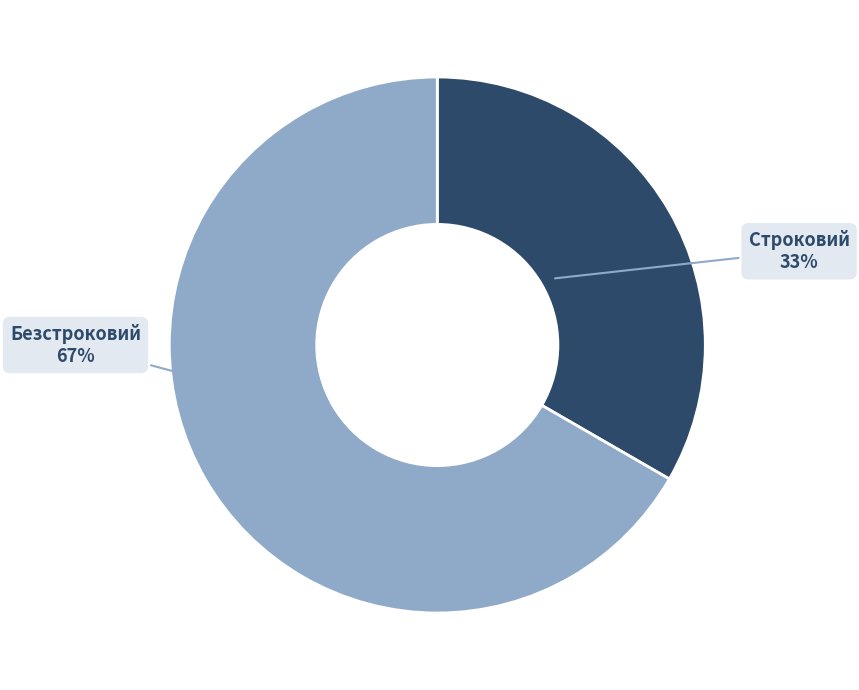

Count the number of slices in the pie.

2